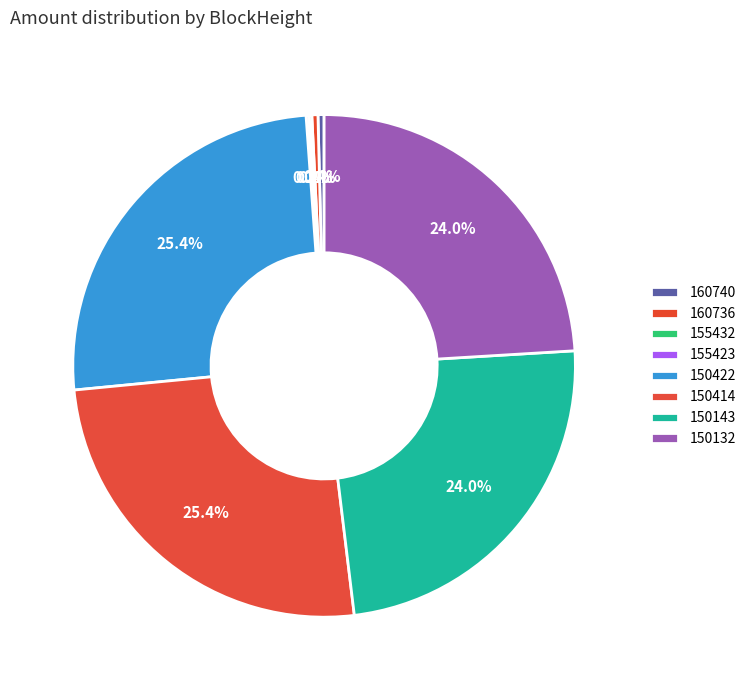

What is the change in value from 160736 to 155423?

-163.4